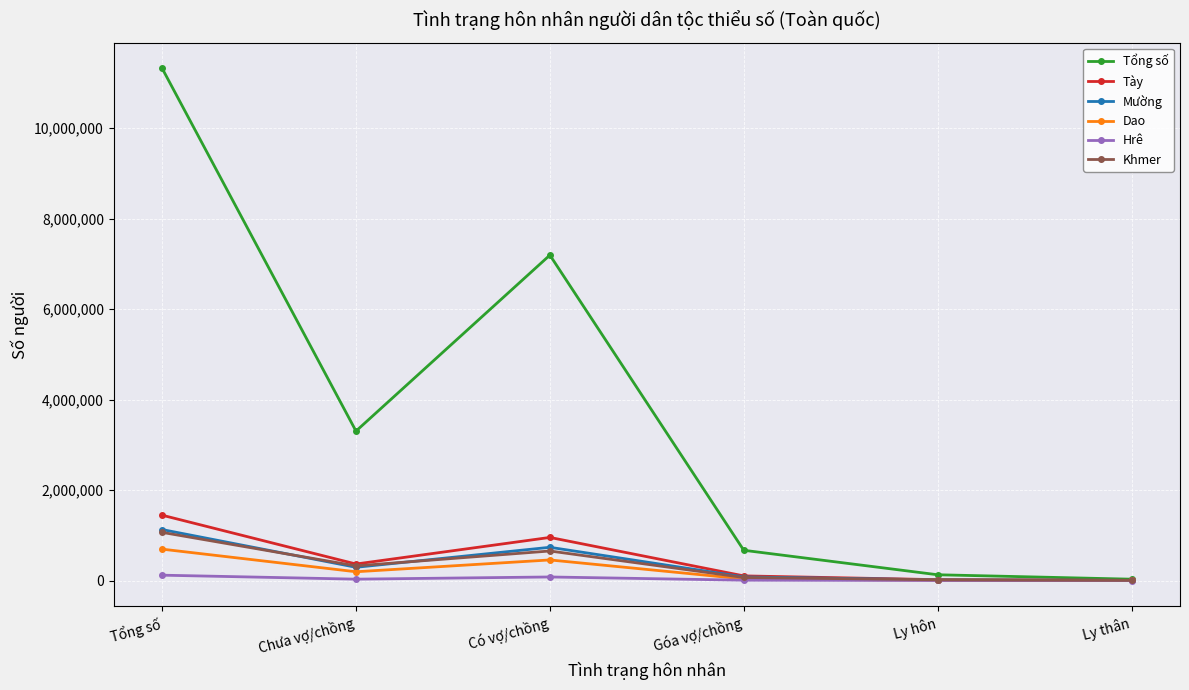

Which category has the highest value across all series?

Tổng số